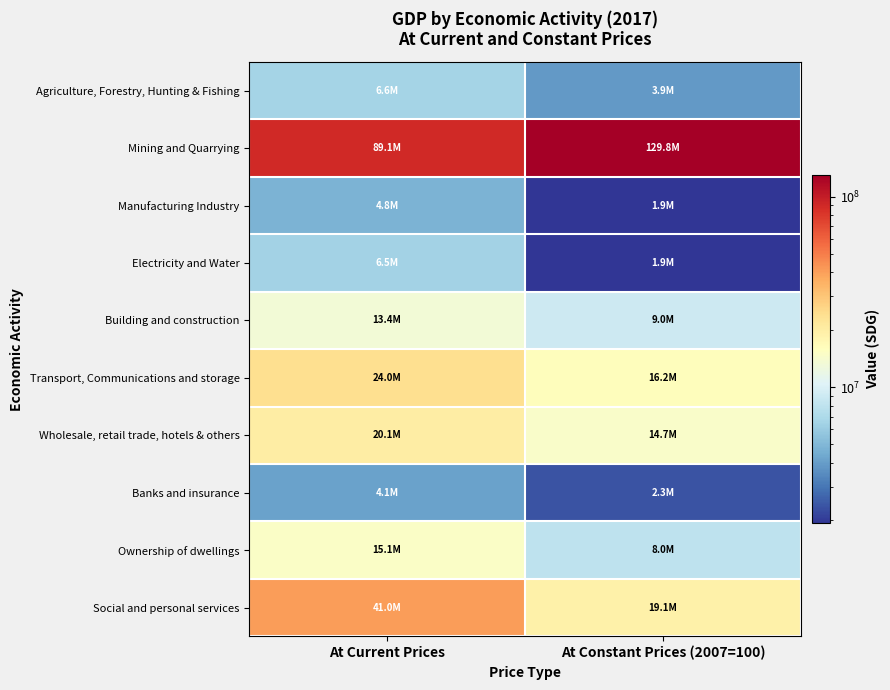

How many data points does each series have?

2